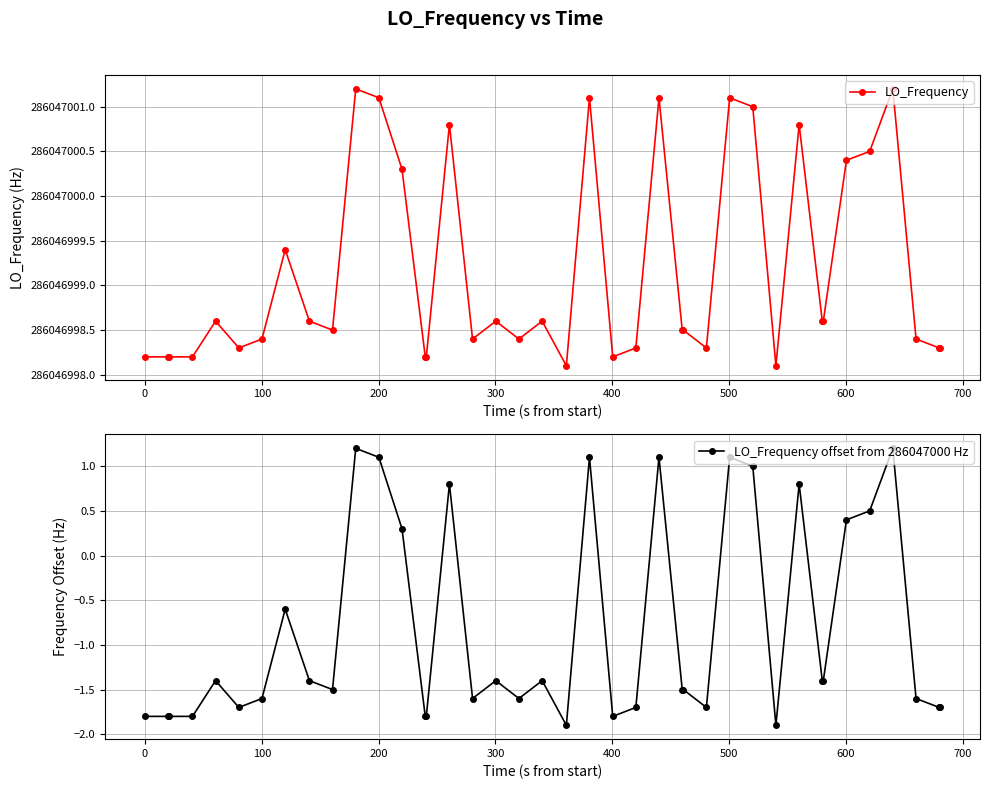

What is the value of the LO_Frequency offset from 286047000 Hz point at the 24th from the left?

-1.7